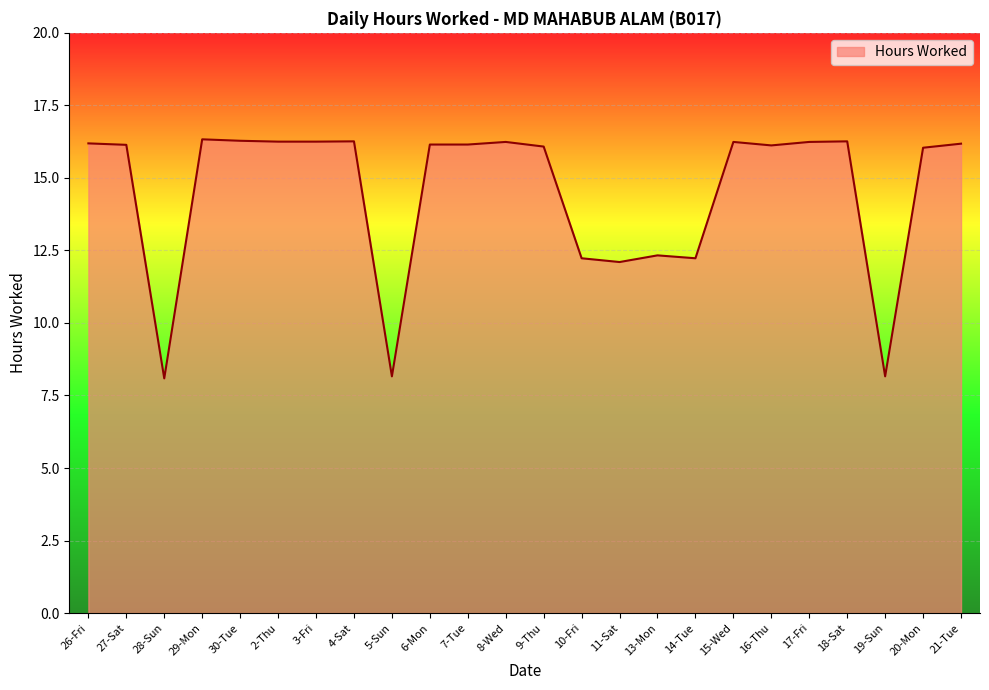

What is the difference between the values at 27-Sat and 5-Sun?

8.0